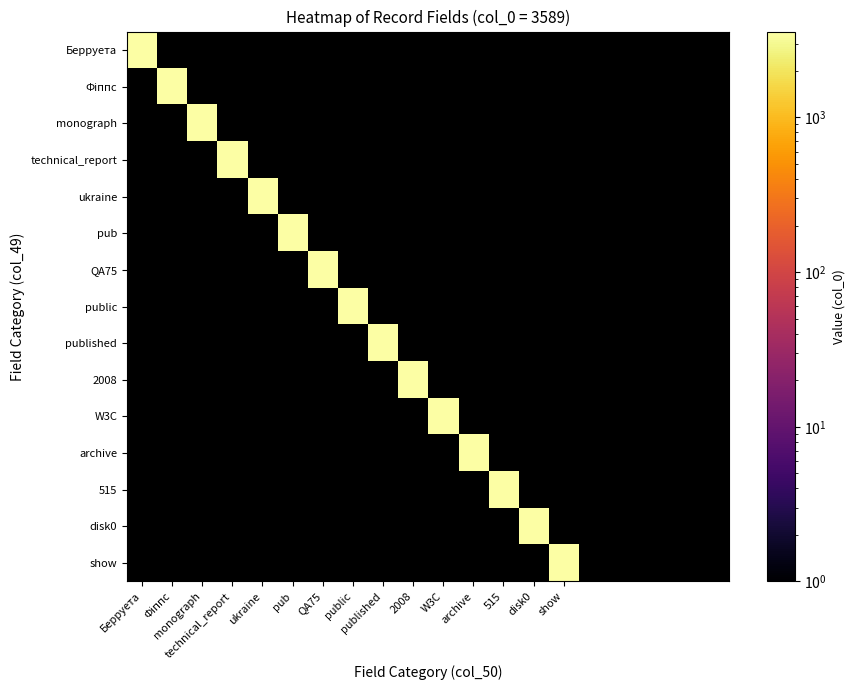

Is it true that show equals 0 at 19?

True